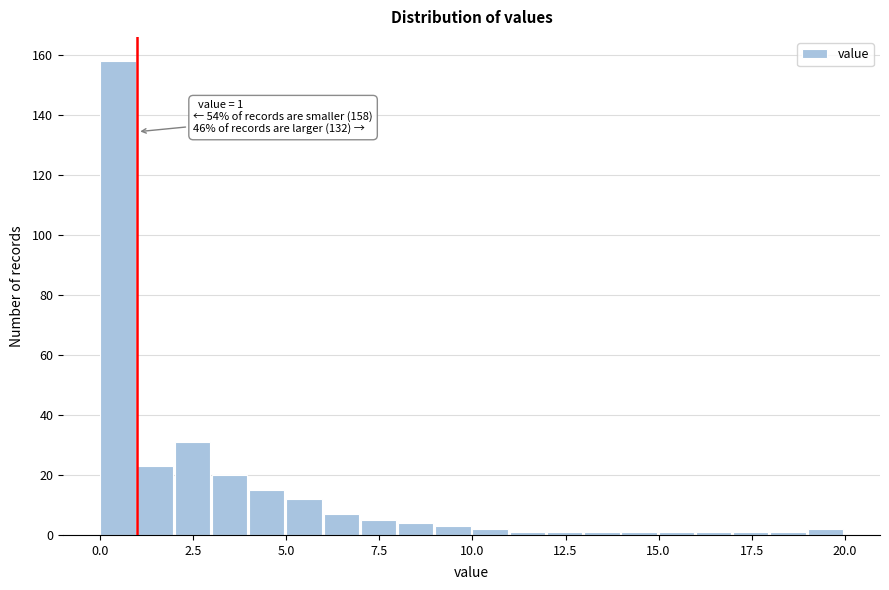

Read against the x-axis, roughly where is the centre of the tallest bar?

0.5